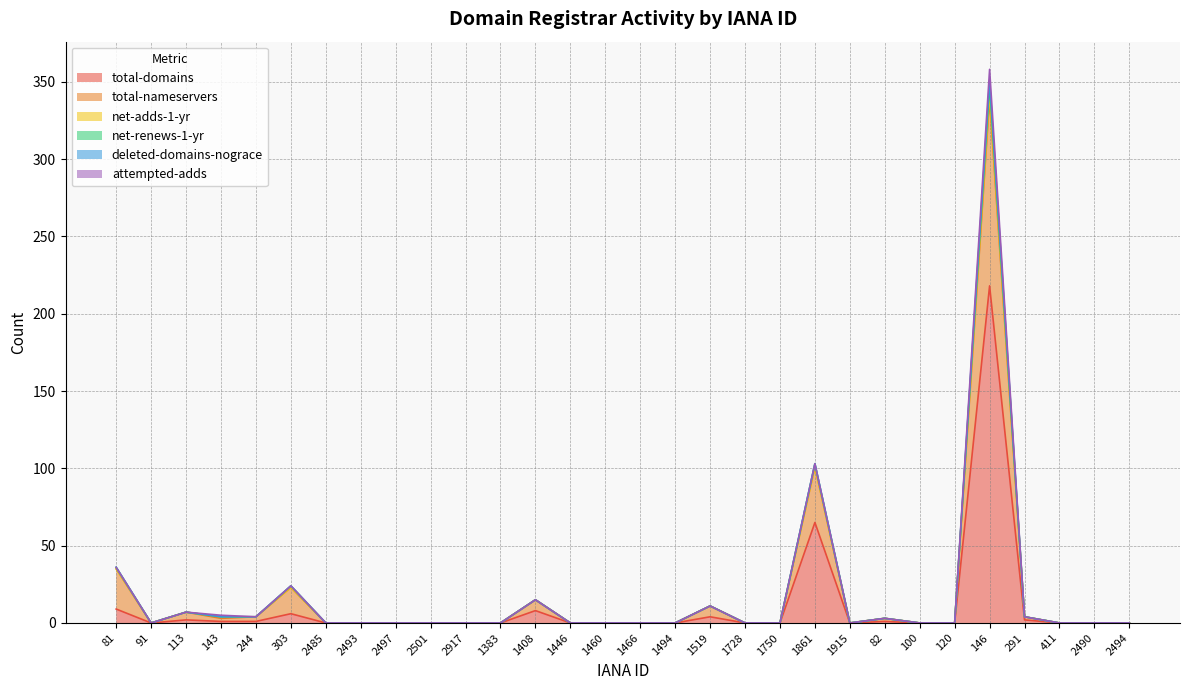

Rank the categories by total-nameservers value from highest to lowest.

146, 1861, 81, 303, 1408, 1519, 113, 143, 244, 291, 82, 91, 2485, 2493, 2497, 2501, 2917, 1383, 1446, 1460, 1466, 1494, 1728, 1750, 1915, 100, 120, 411, 2490, 2494